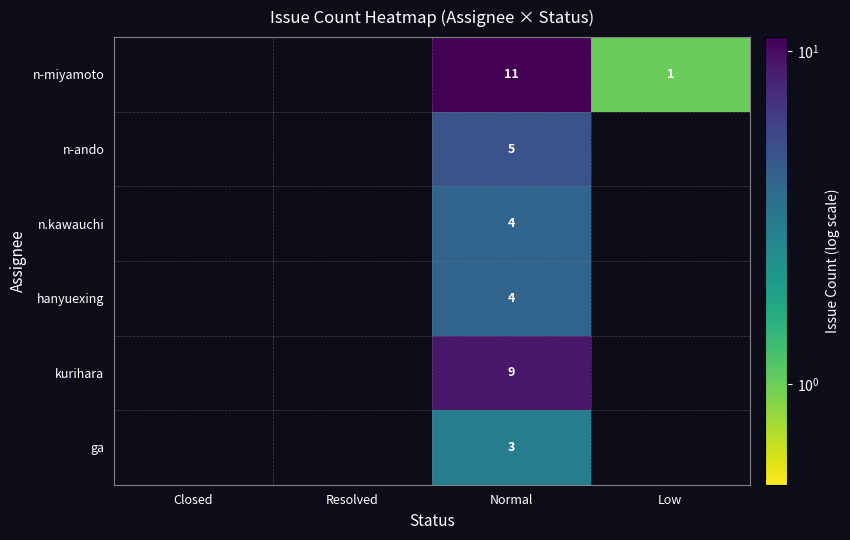

What is the difference between the highest and lowest values at Normal?

8